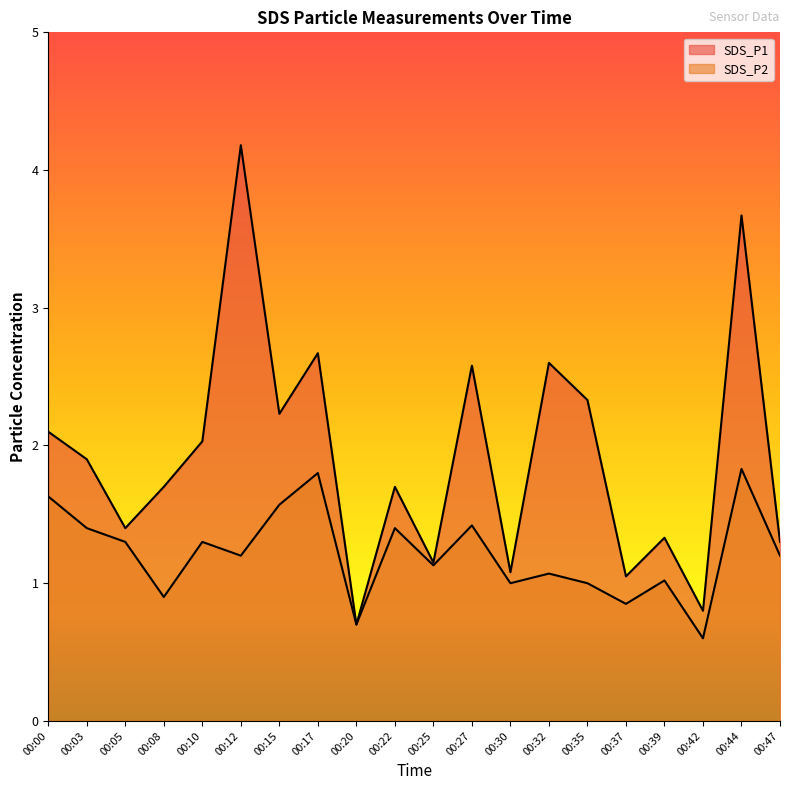

What is the value of the SDS_P2 point at the 20th from the left?

1.2